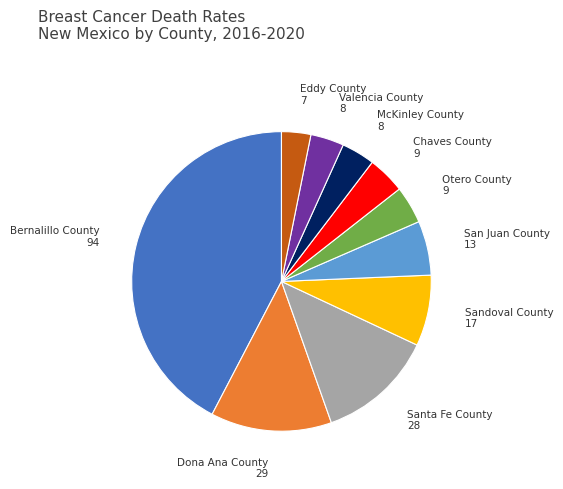

Is there any slice that represents more than half of the pie?

No